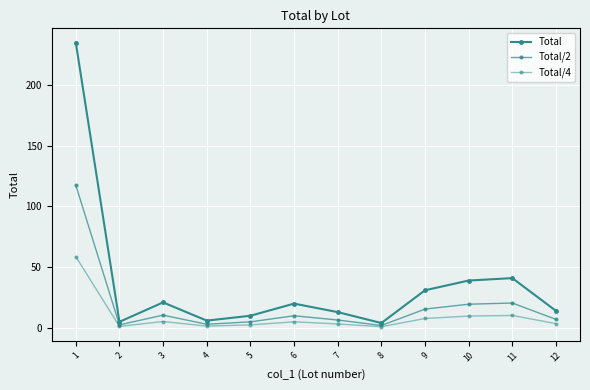

Rank the series by their average value, from lowest to highest.

Total/4, Total/2, Total